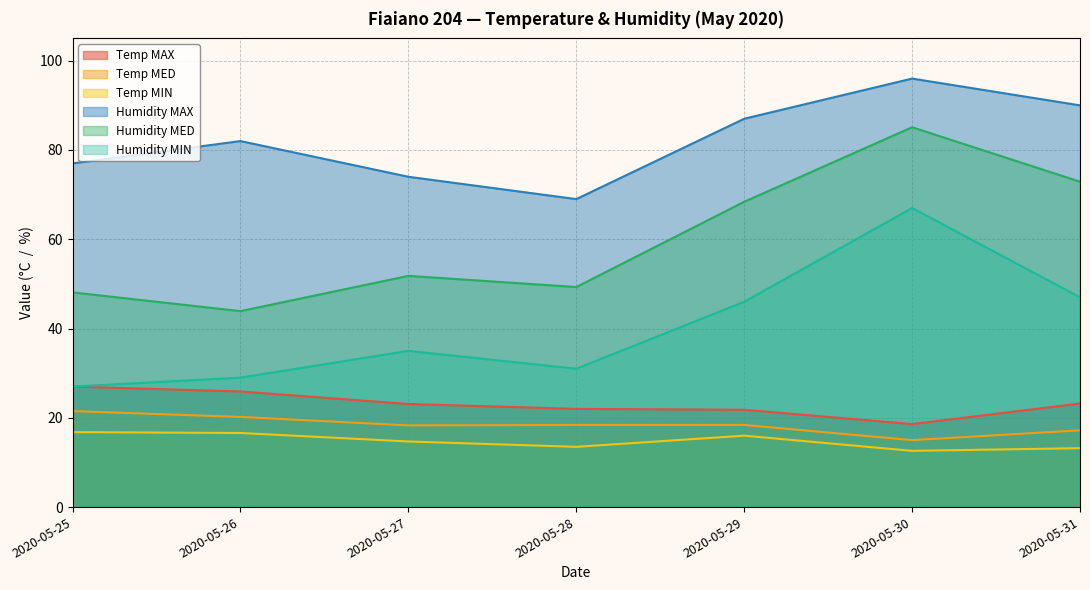

How many values in the Temp MAX series exceed 23?

4